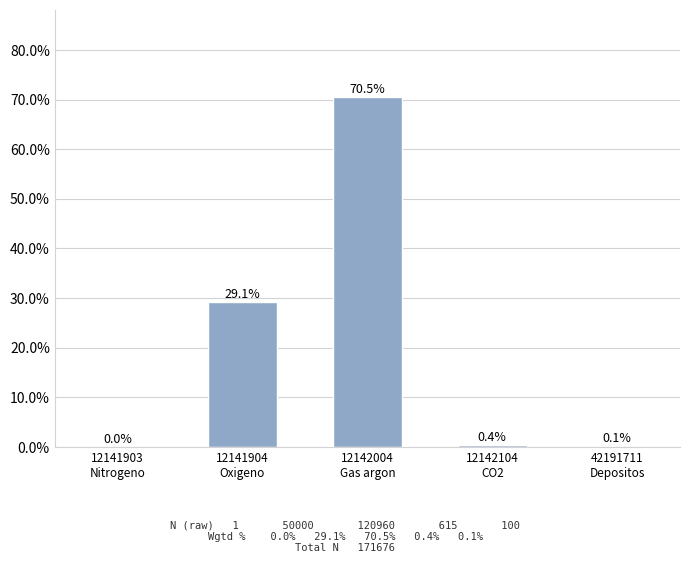

What is the greatest value displayed?

70.5